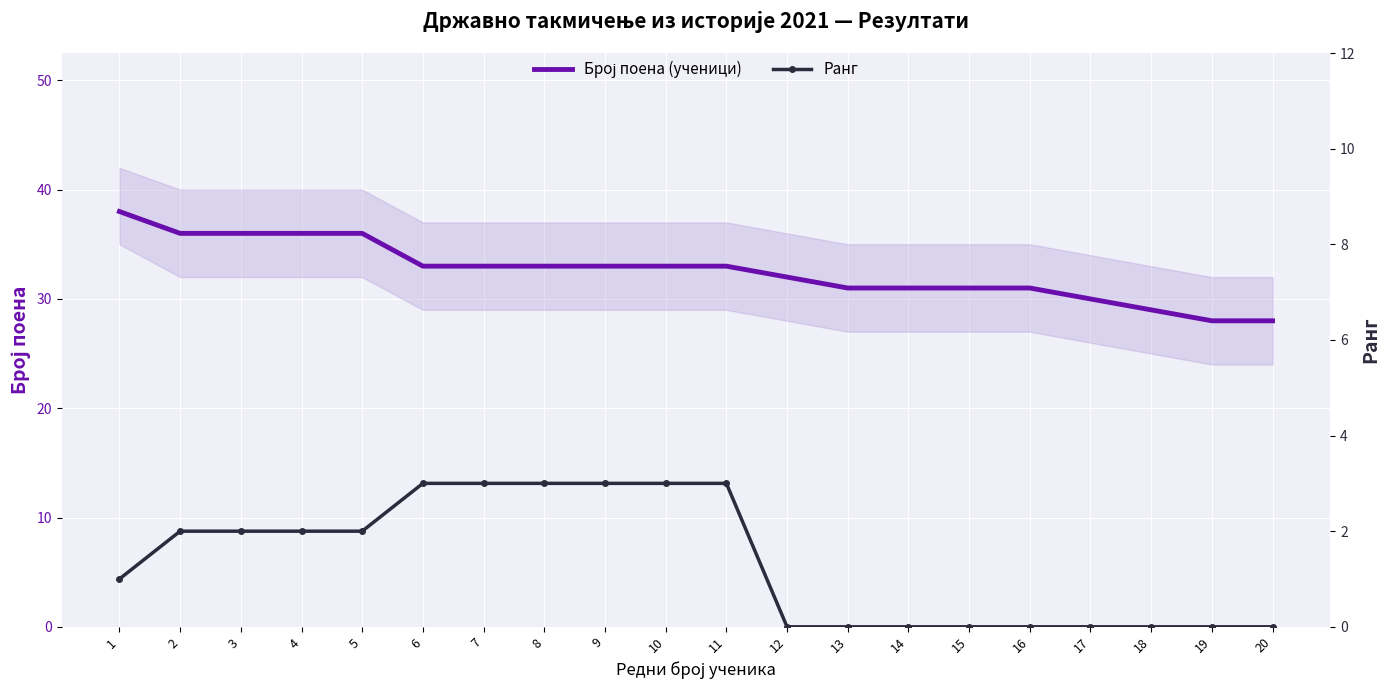

What is the difference between the maximum and minimum values in the Број поена (ученици) series?

10